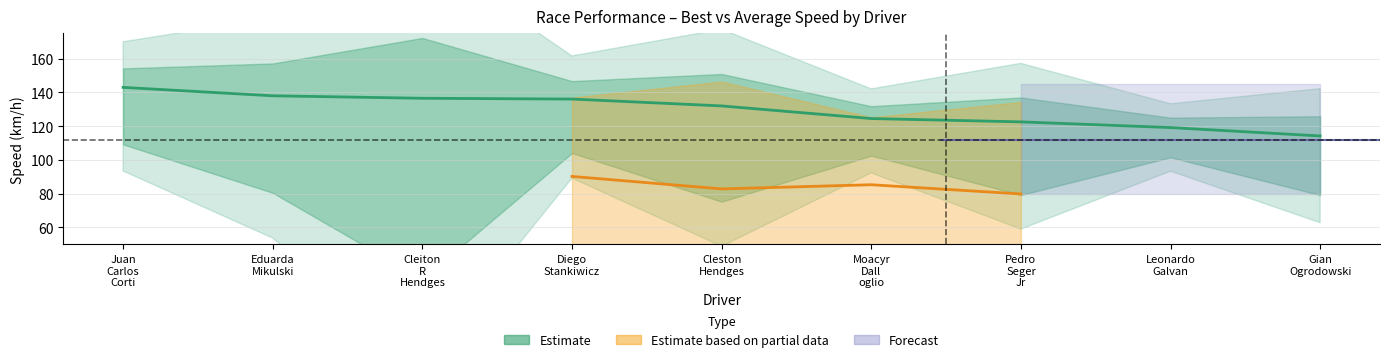

What is the change in value from Cleiton
R
Hendges to Diego
Stankiwicz?

-0.5